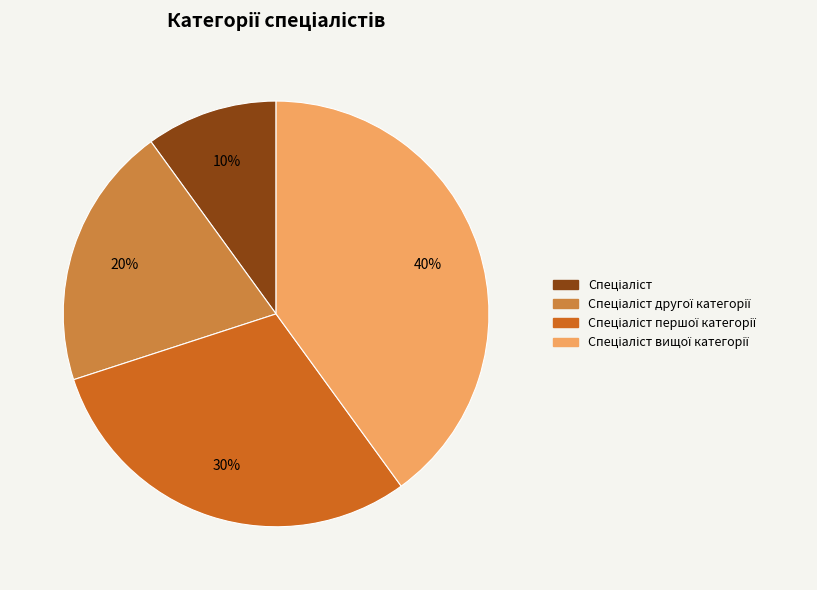

To the nearest percent, what is the average slice percentage?

25%